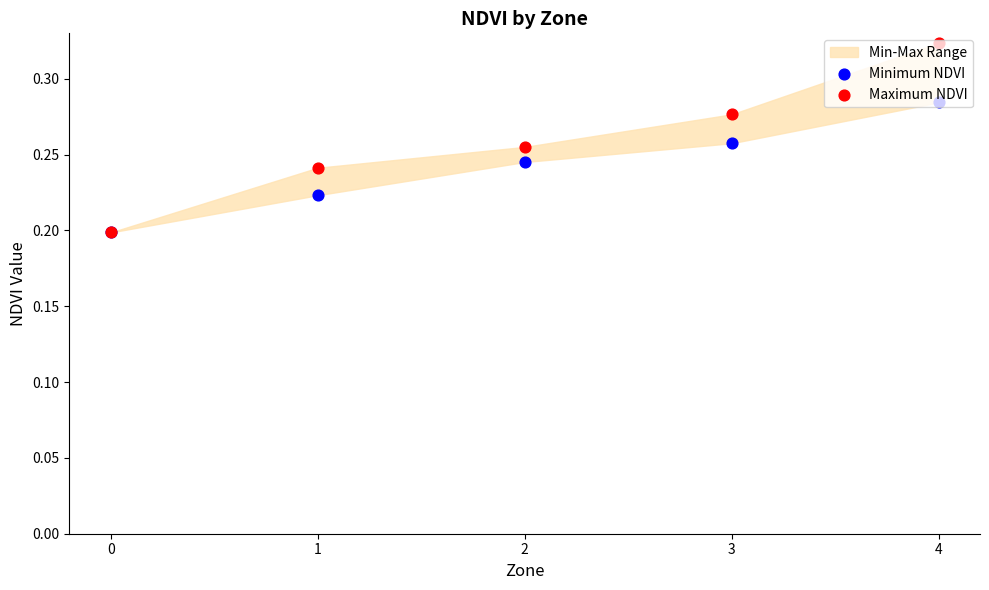

Which series has the largest total across all categories?

Maximum NDVI